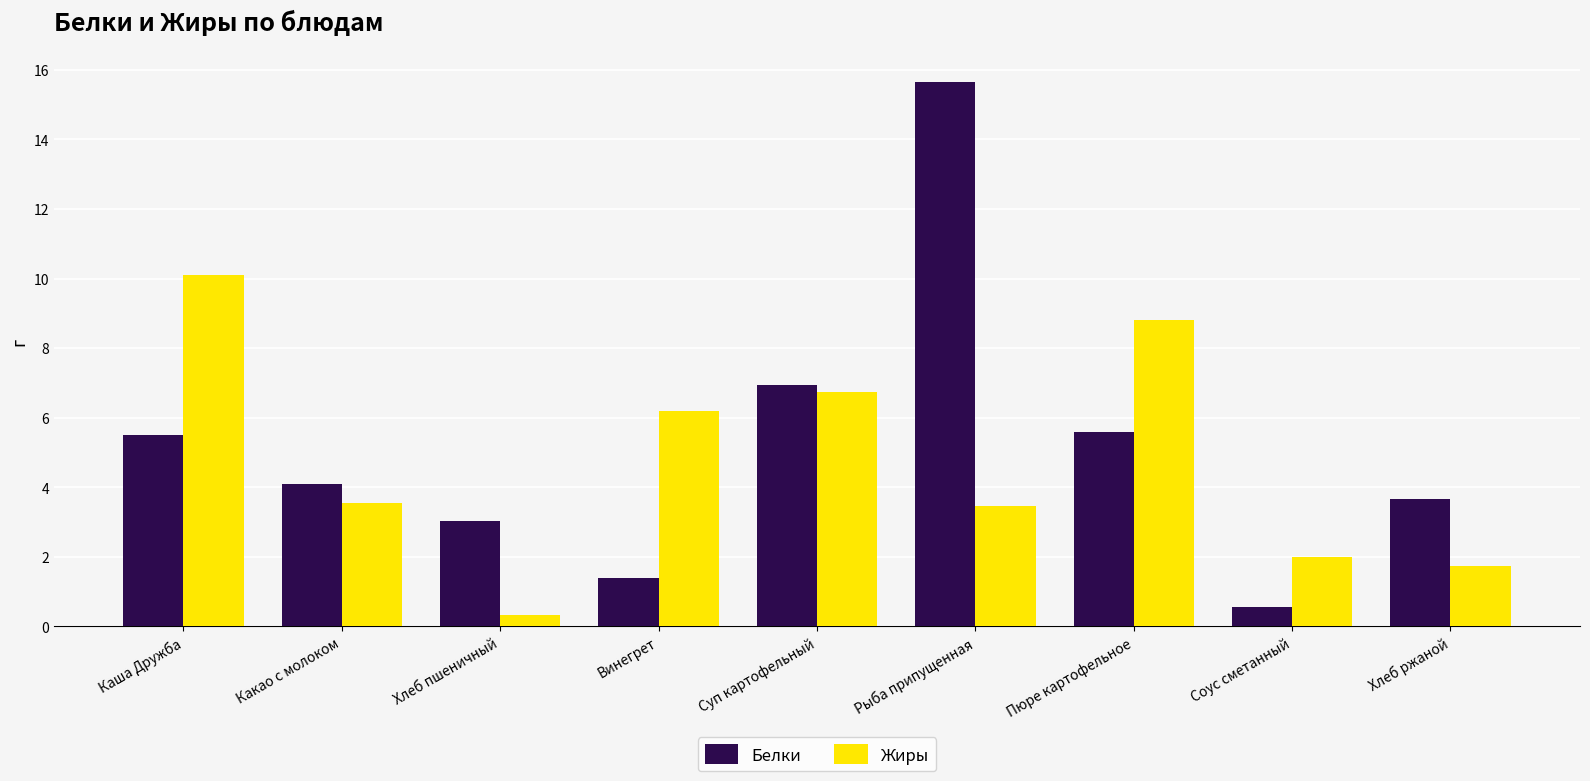

What is the label of the 1st bar from the left?

Каша Дружба